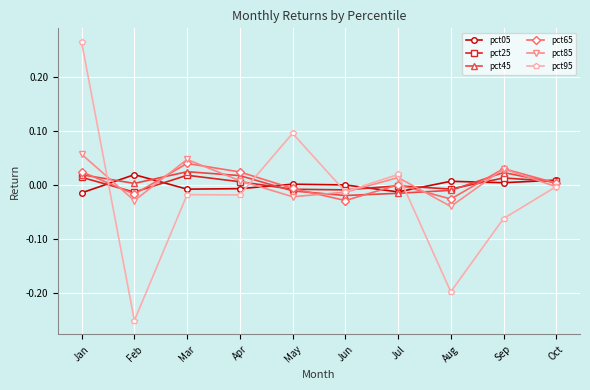

Is this an area chart (filled region under the line)?

No